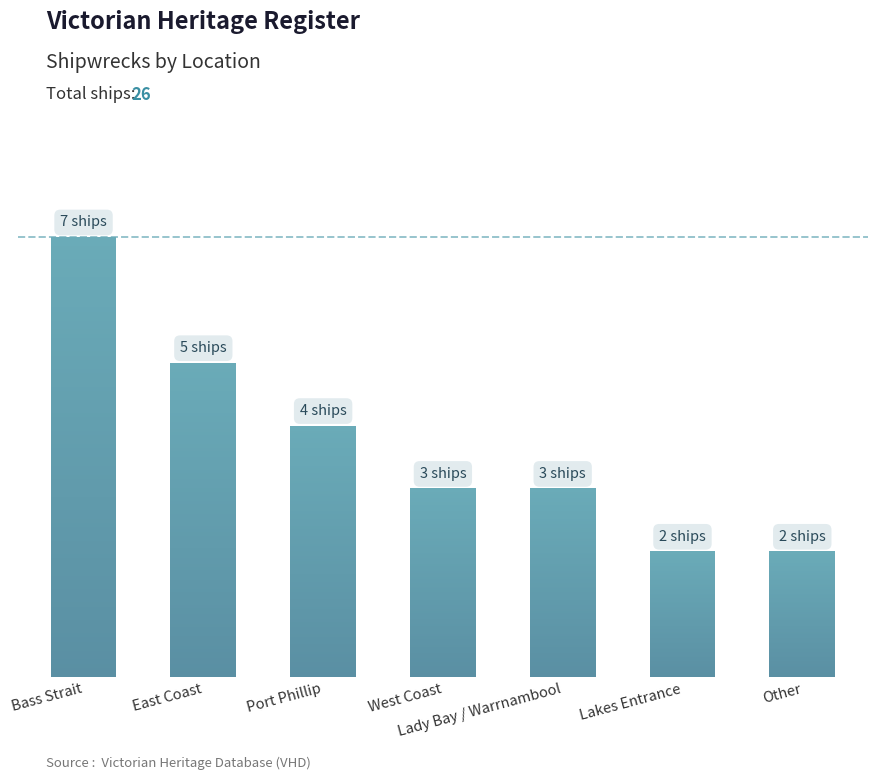

True or false: the data shows 2 at Lakes Entrance.

True